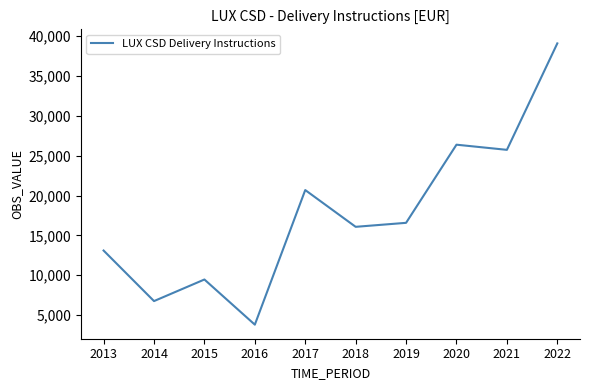

Reading right to left, transcribe all the data shown in this chart.

39102.1	25739.3	26386.1	16576.9	16076.1	20691.6	3794.0	9463.0	6753.0	13100.0